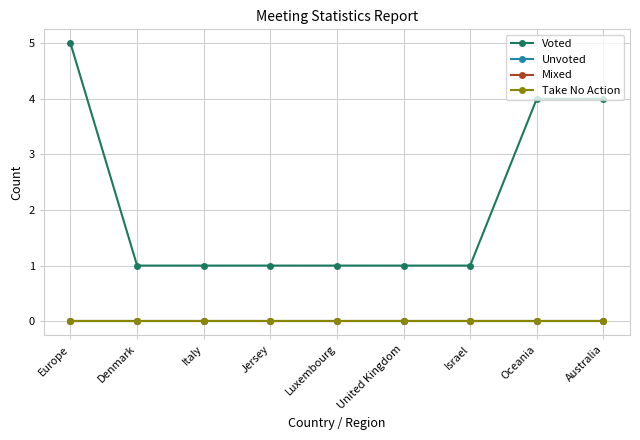

Does the chart have visible grid lines?

Yes